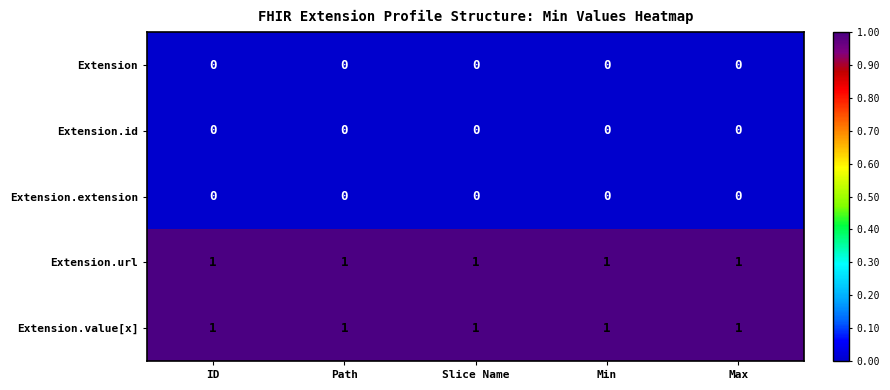

The Extension.url series shows 1 at Slice Name. True or false?

True